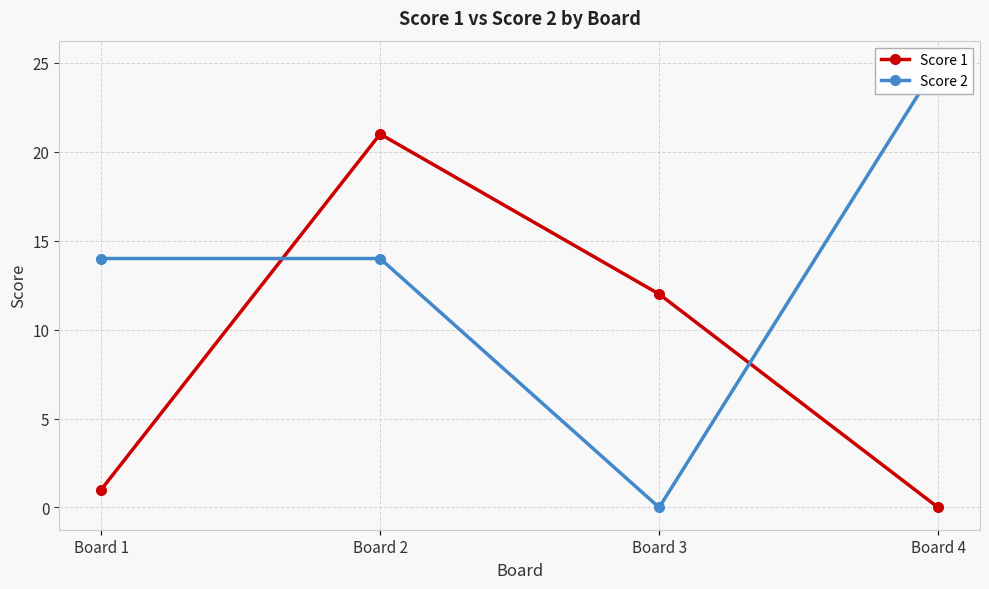

What are all the series names shown in the legend?

Score 1, Score 2